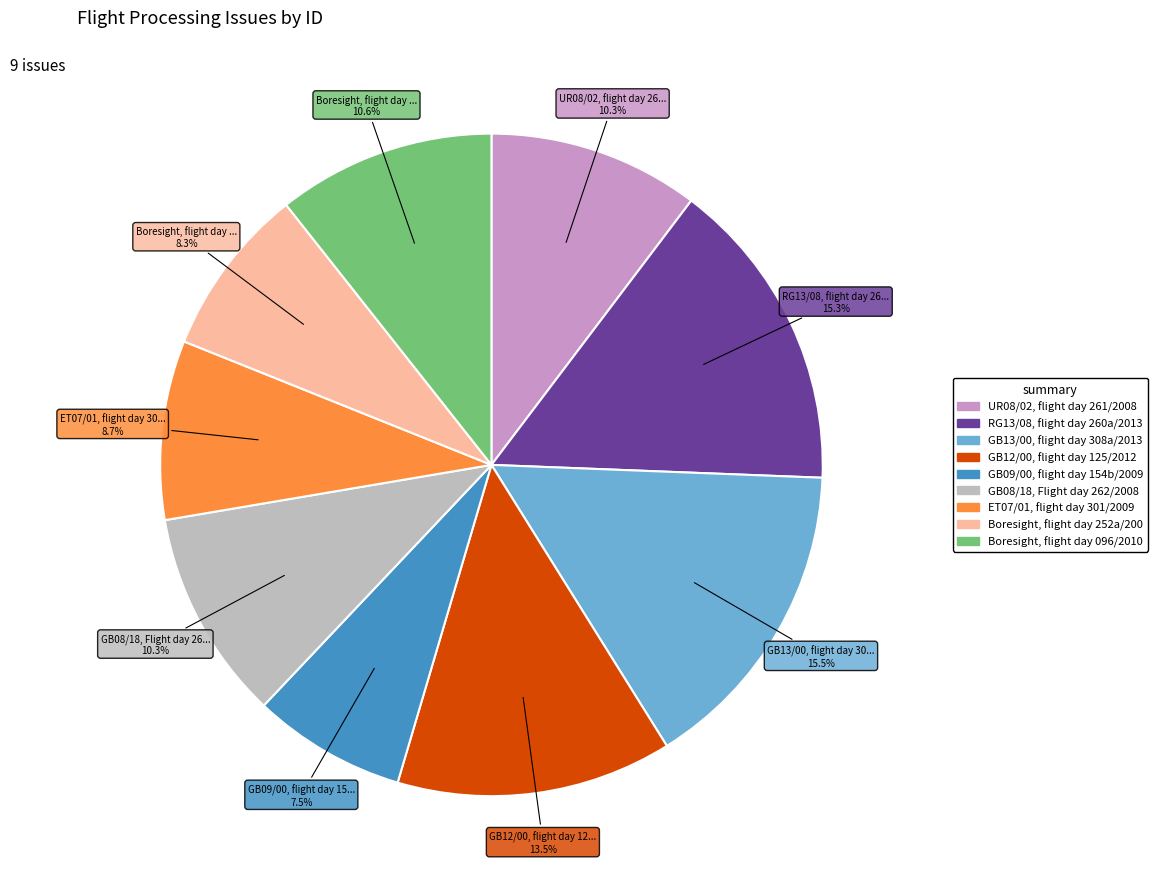

Is there a majority slice in this chart?

No